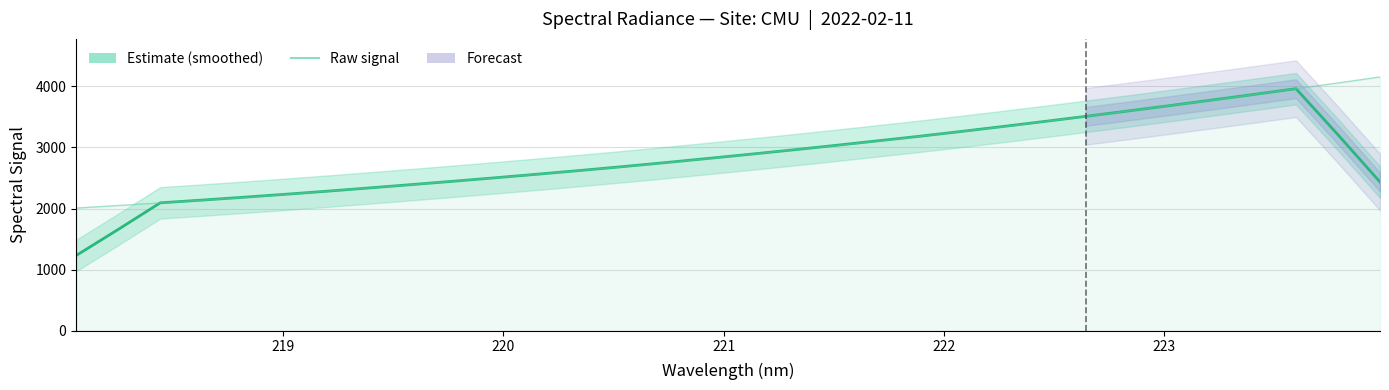

How many lines are shown in the chart?

2